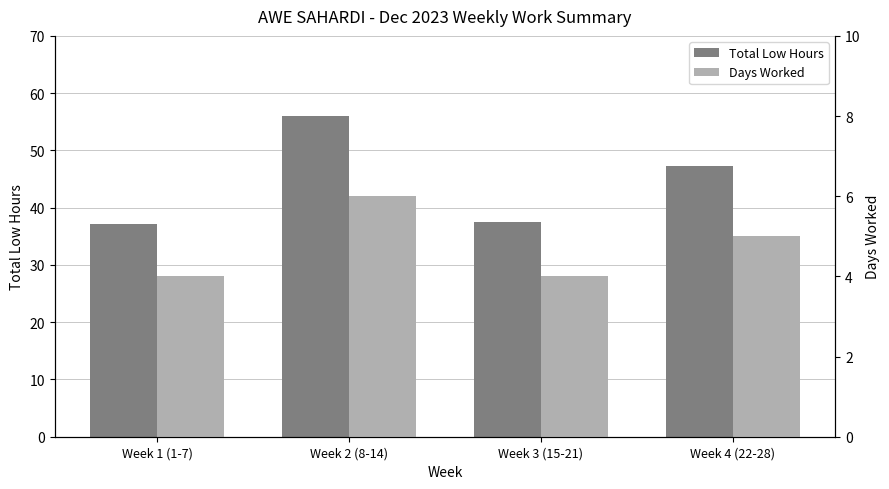

What is the average value of the Days Worked series?

4.8